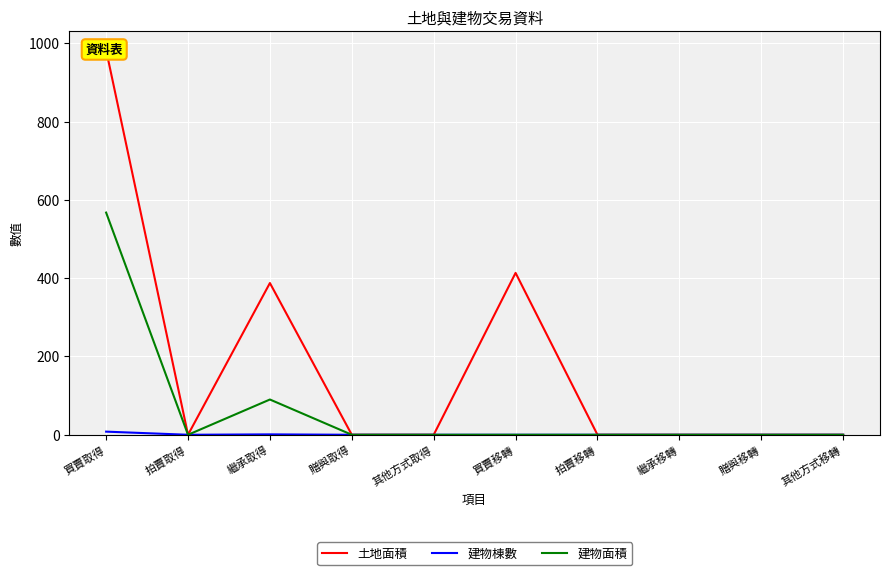

Reading left to right, transcribe all the data shown in this chart.

土地面積: 982.4	0.0	387.5	0.0	0.0	413.4	0.0	0.0	0.0	0.0
建物棟數: 8.0	0.0	1.0	0.0	0.0	0.0	0.0	0.0	0.0	0.0
建物面積: 567.4	0.0	90.0	0.0	0.0	0.0	0.0	0.0	0.0	0.0